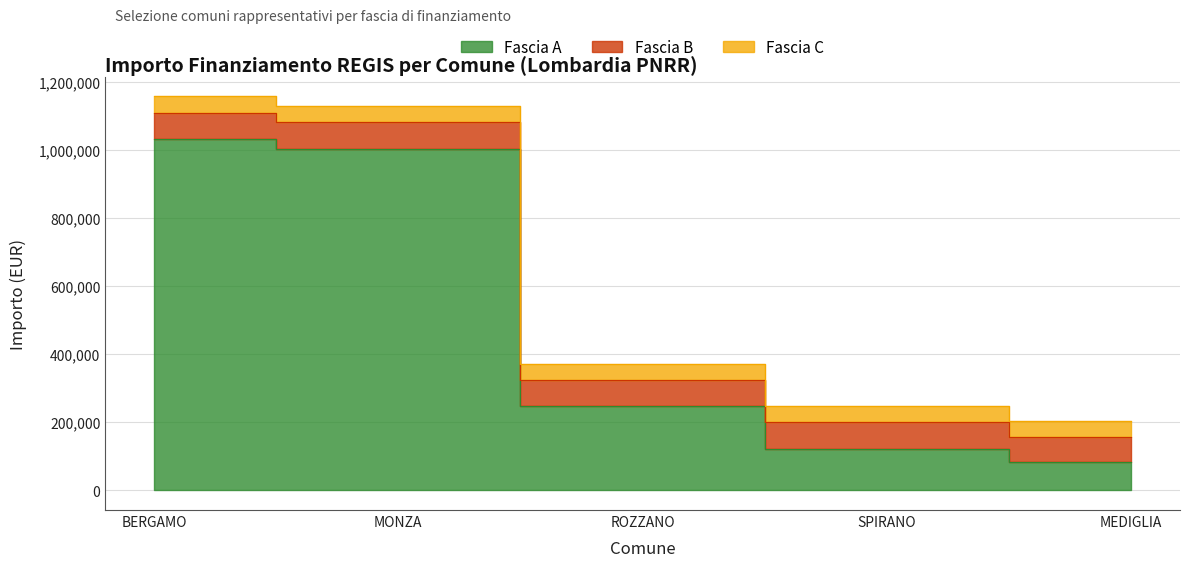

Does the chart display data point markers on the line(s)?

No